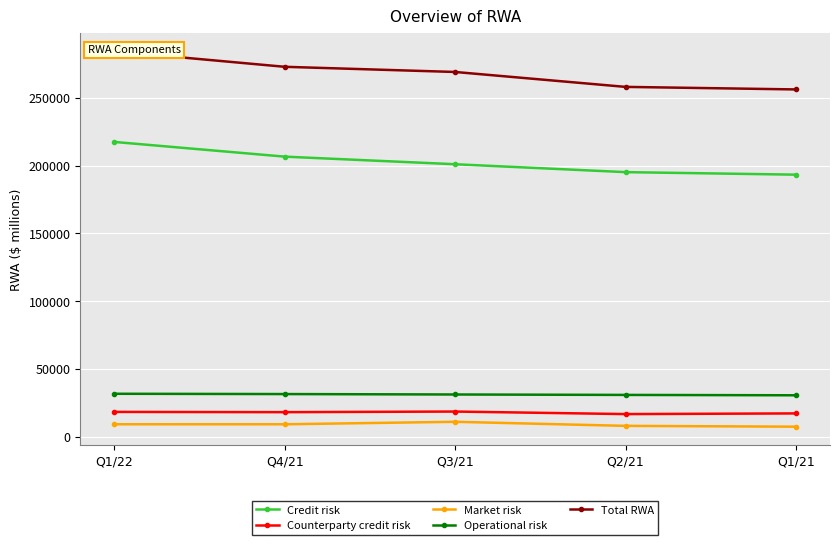

What is the value of the Total RWA point at the 3rd from the left?

268999